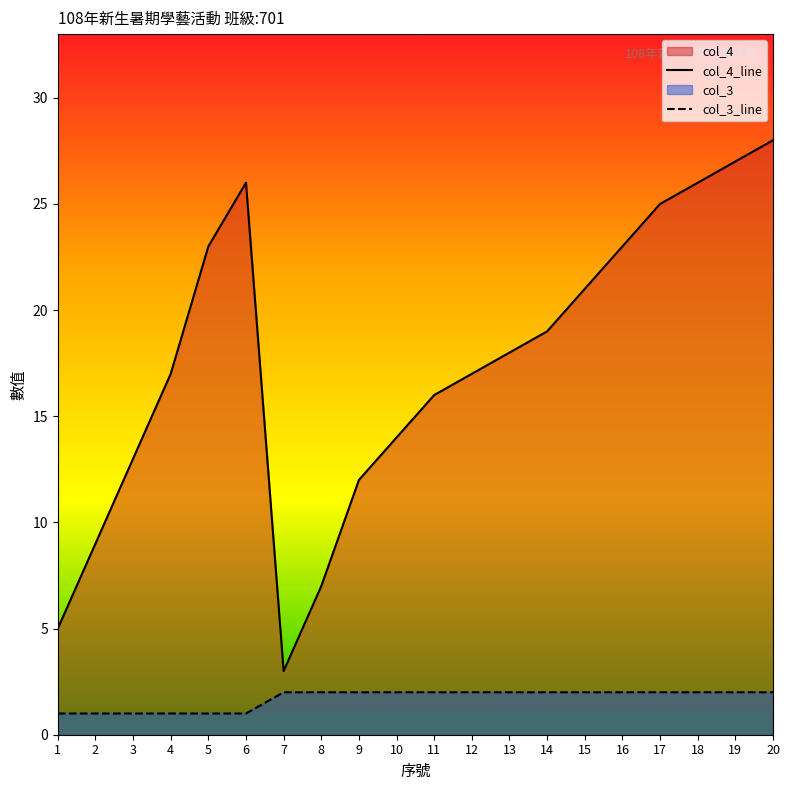

What is the difference between the maximum and minimum values in the col_4_line series?

25